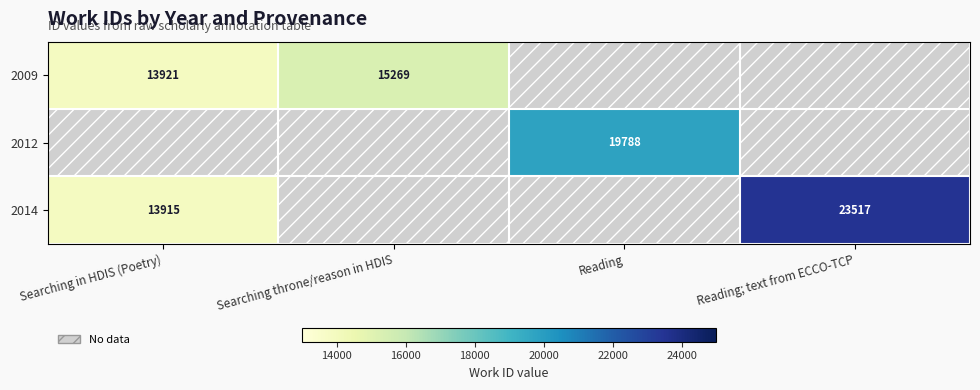

How many distinct data groups are displayed?

3